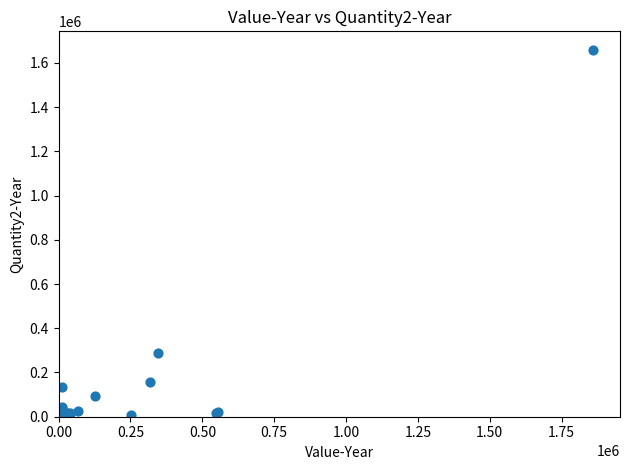

What Y value in the scatter plot is closest to 829957?

288097